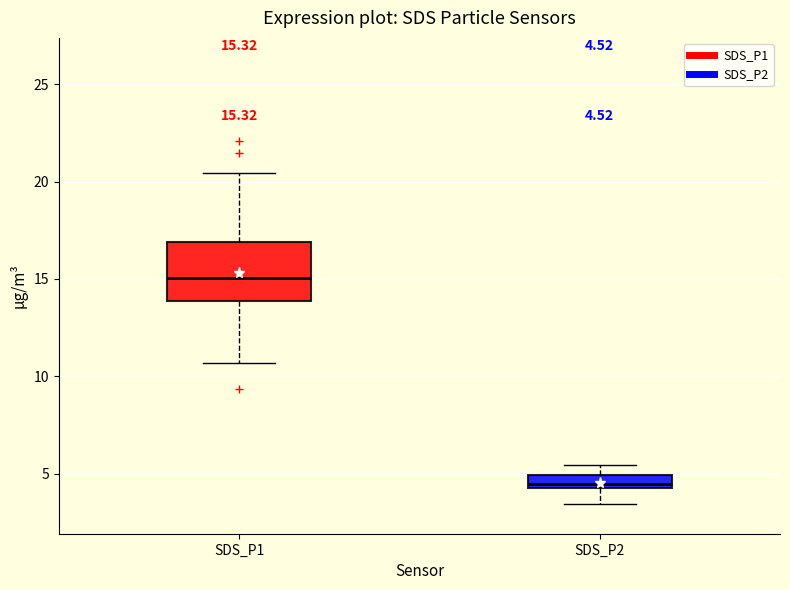

Comparing the boxes themselves (not the whiskers), which one is the tallest?

SDS_P1